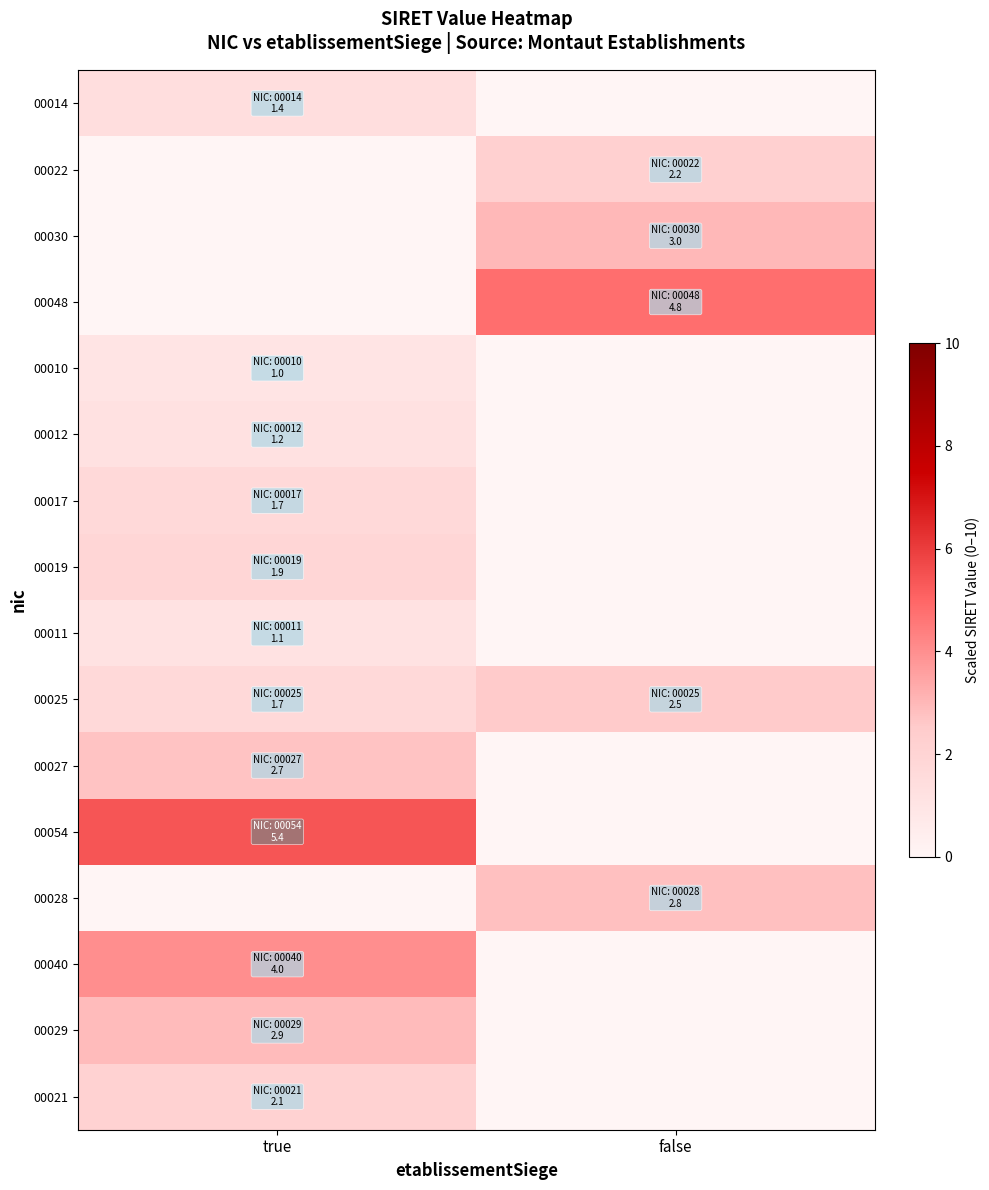

Which series has the widest spread of values?

00054